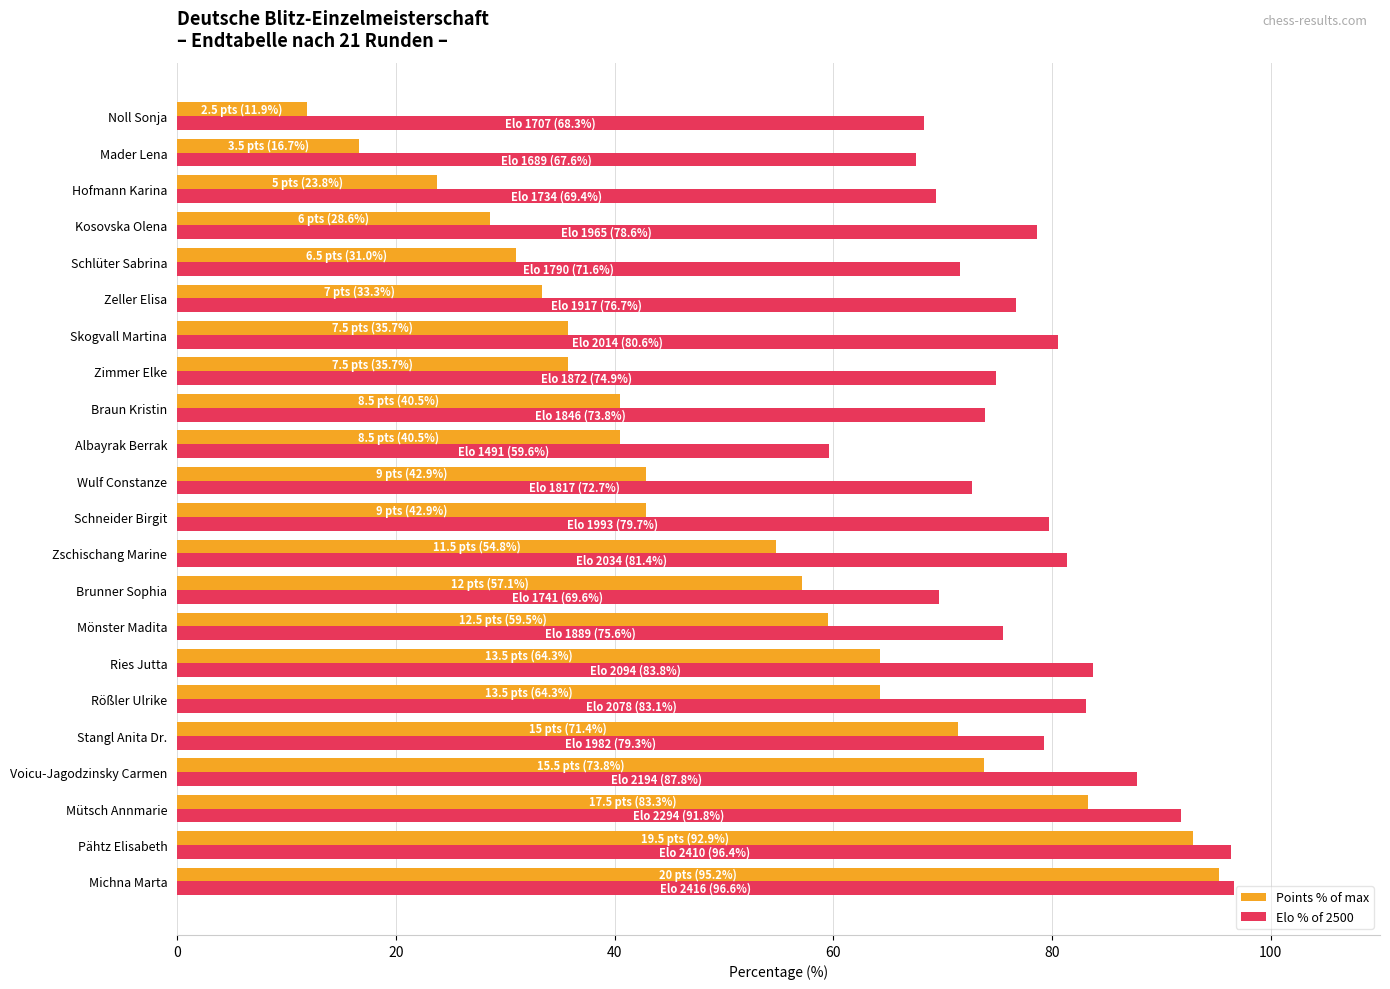

What is the difference between the maximum and minimum values in the Elo % of 2500 series?

37.0